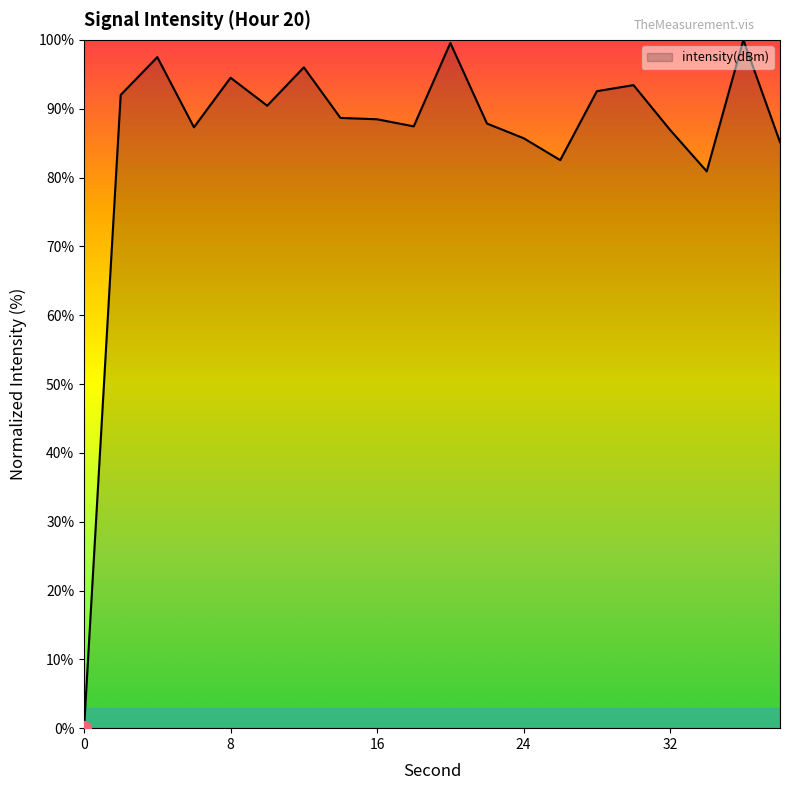

How many series are shown in this chart?

1